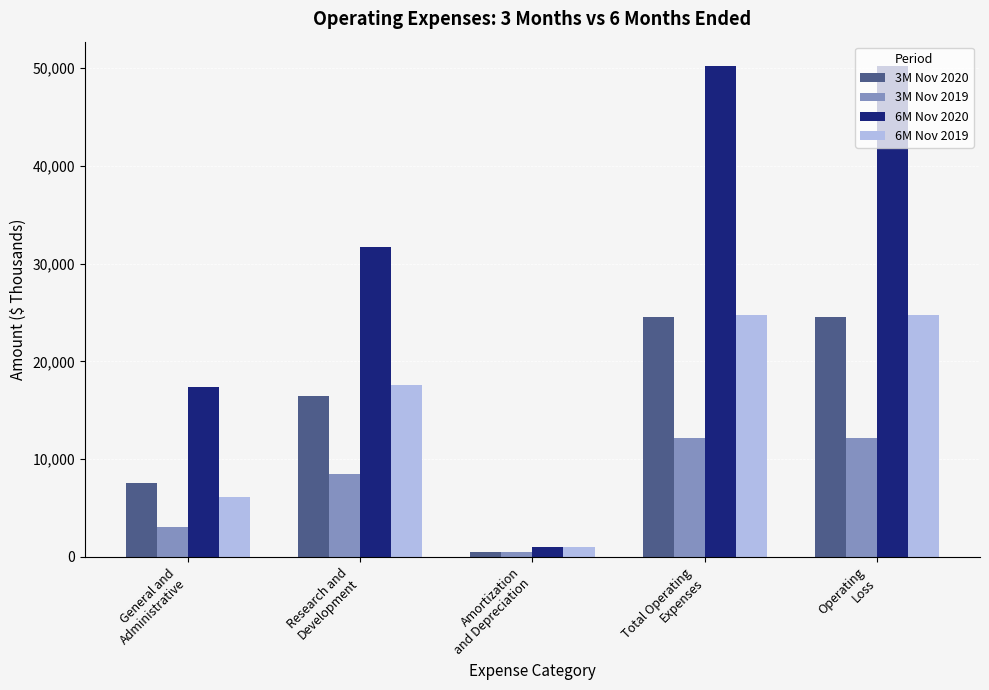

True or false: 6M Nov 2020 has a value of 1011 at Amortization
and Depreciation.

True